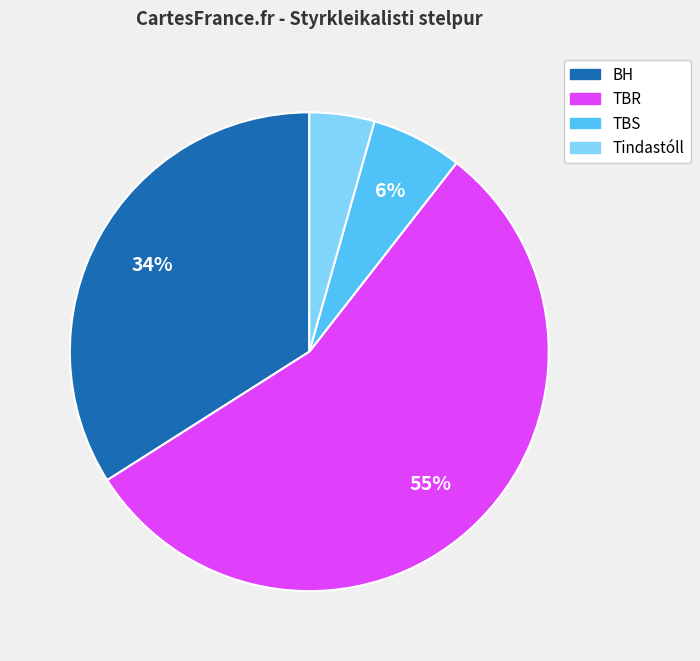

To the nearest percent, what is the average slice percentage?

25%